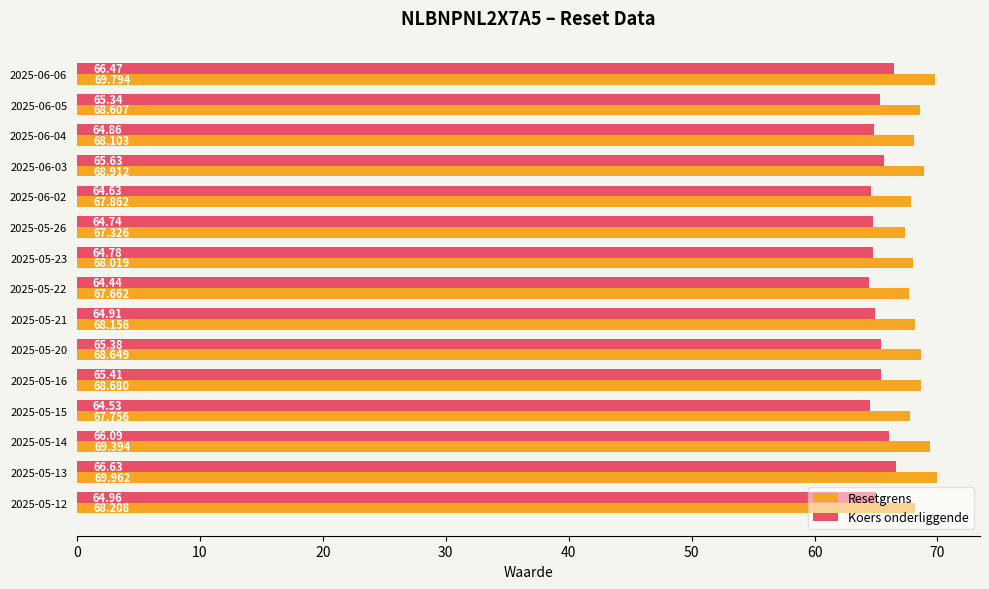

What is the difference between the maximum and minimum values in the Koers onderliggende series?

2.2